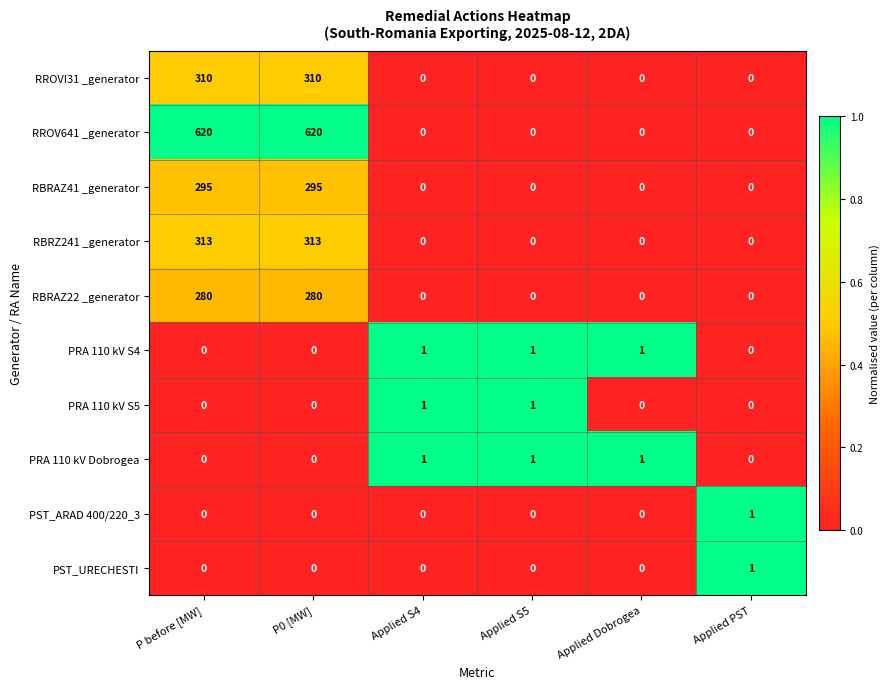

The RROV641 _generator series shows 0 at Applied PST. True or false?

True